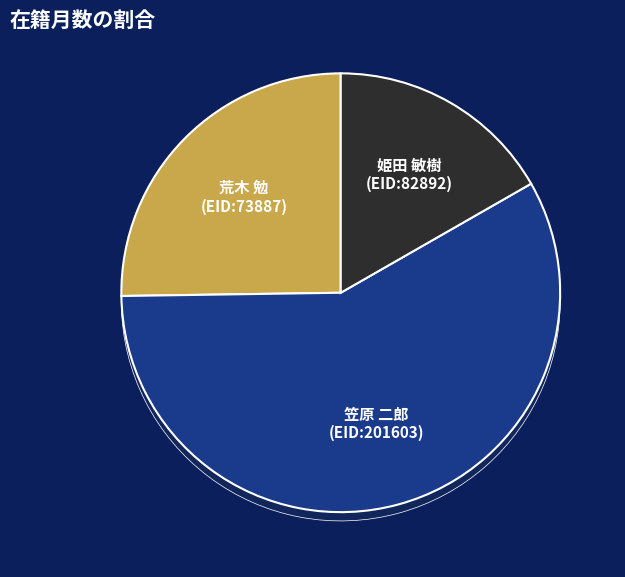

To the nearest percent, what is the difference between the 笠原 二郎 (EID:201603) and 荒木 勉 (EID:73887) slice percentages?

33%